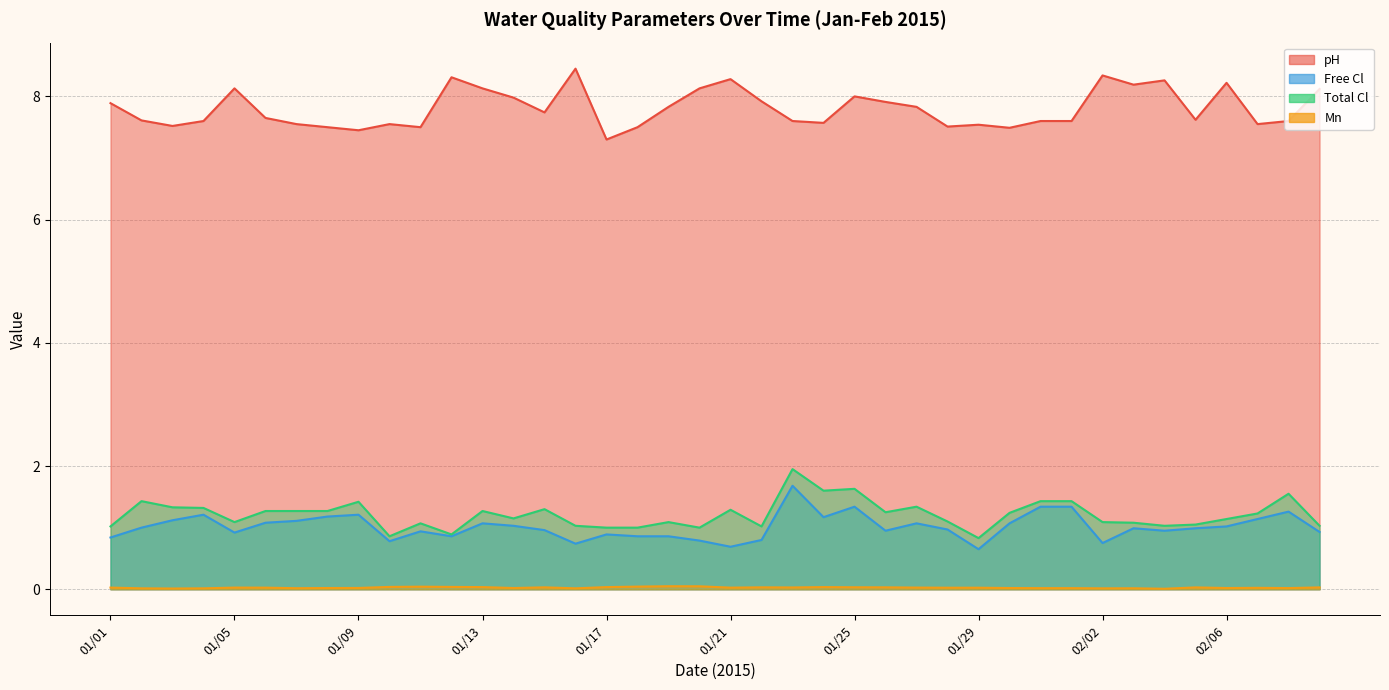

What is the minimum value for Free Cl?

0.7